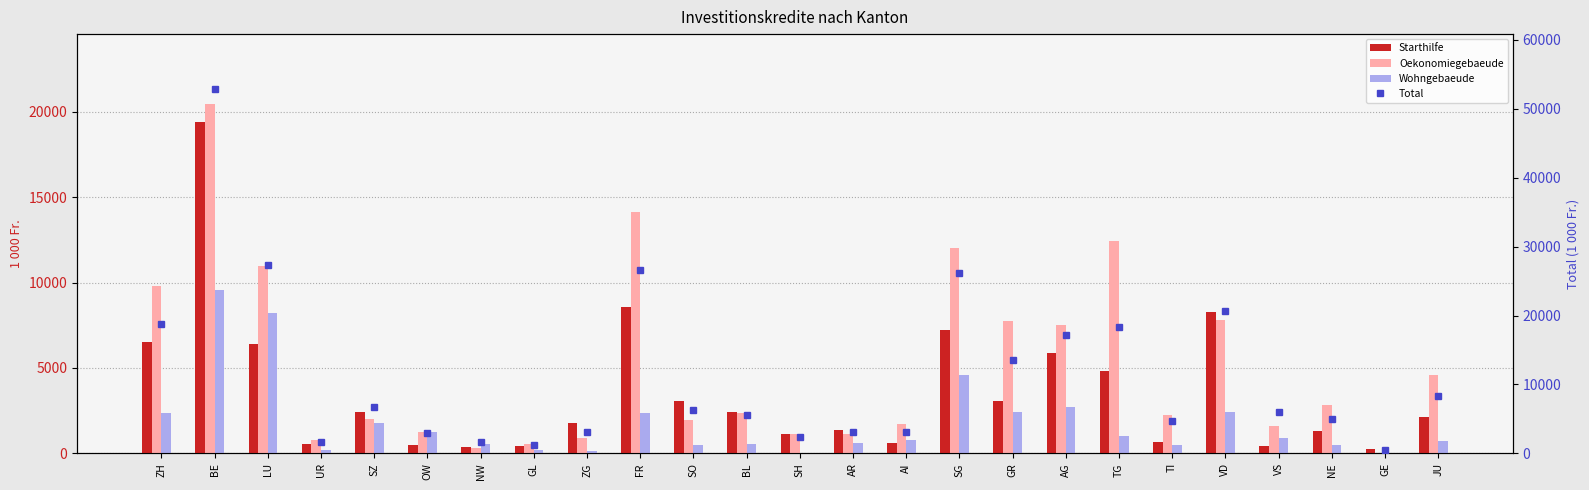

What is the difference between the highest and lowest values at SO?

5851.0